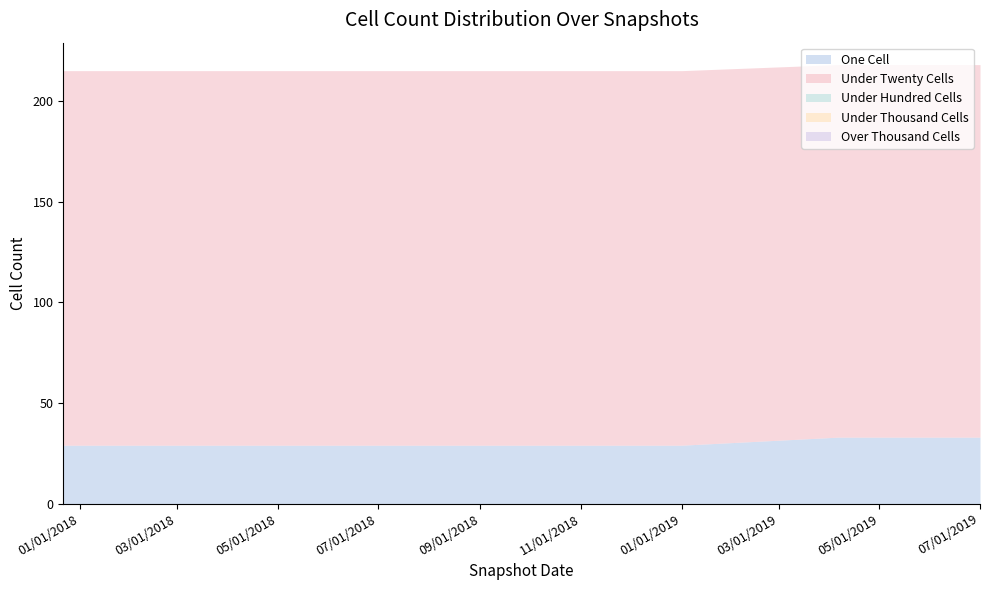

Rank the categories by over_thousand_cells value from lowest to highest.

2017-12-22, 2018-04-09, 2018-07-11, 2018-09-28, 2019-01-01, 2019-04-06, 2019-07-01